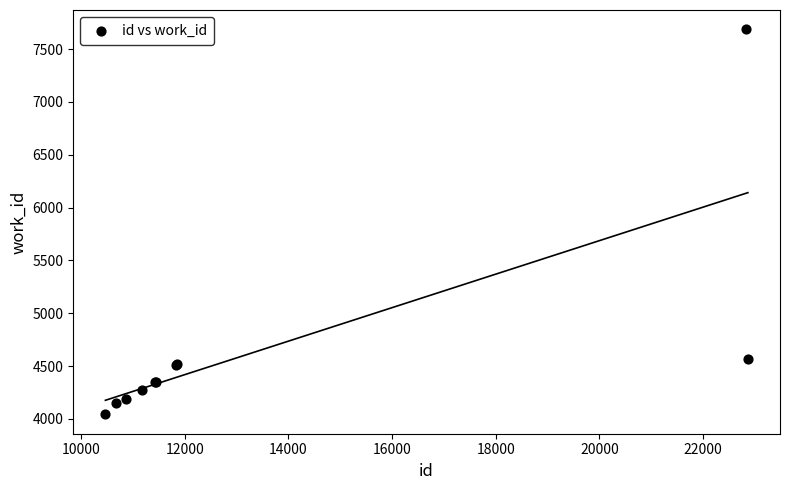

What Y value in the scatter plot is closest to 5864?

4567